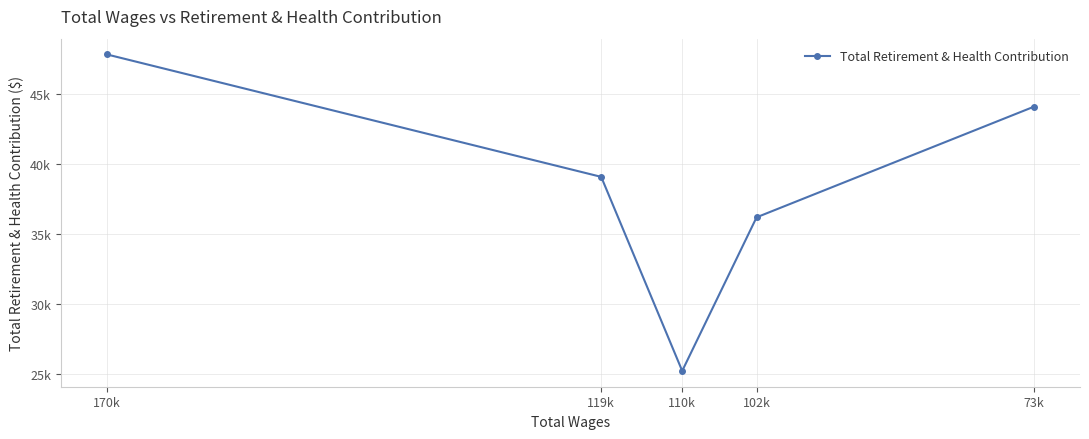

What is the smallest value displayed?

25218